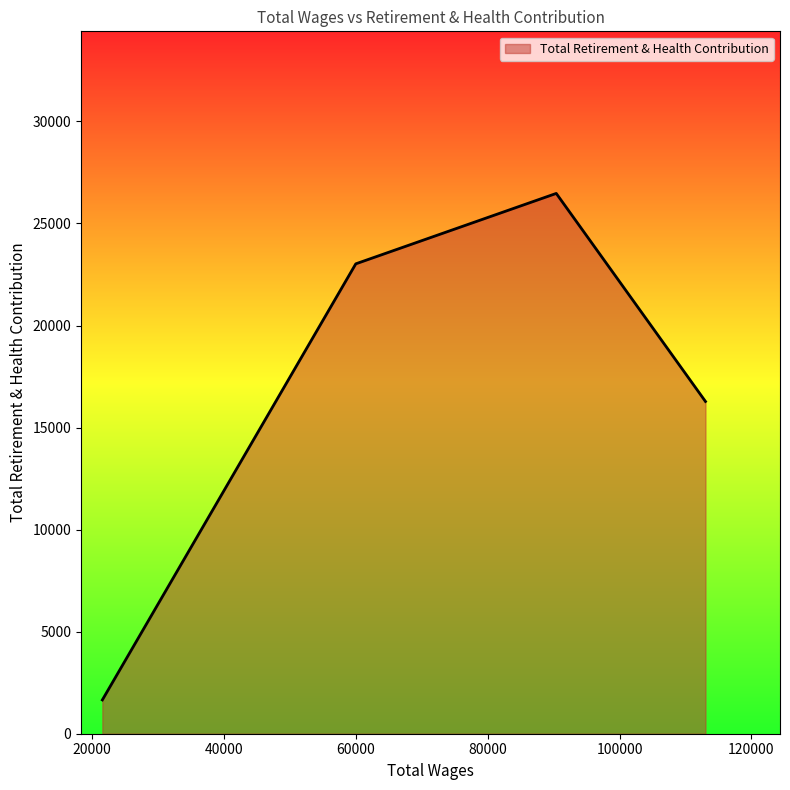

What is the smallest value displayed?

1656